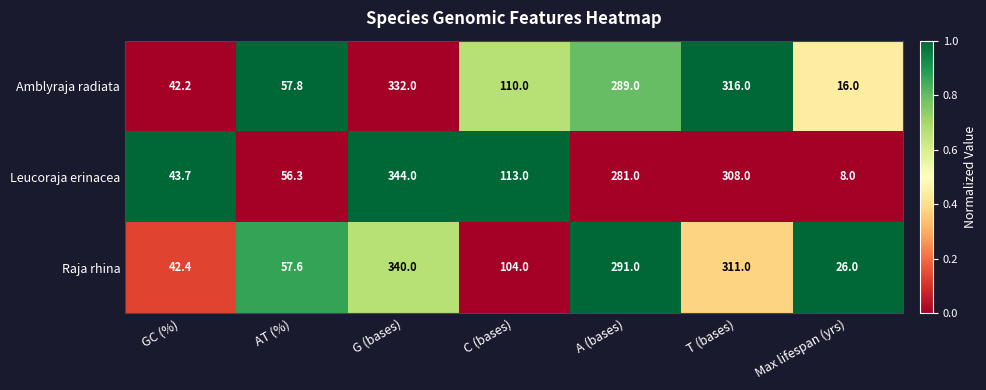

Which series has the largest total across all categories?

Raja rhina